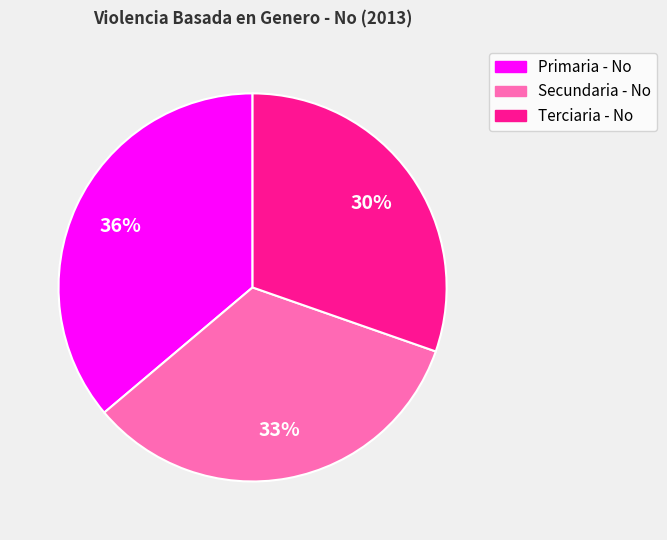

Does any single category account for the majority?

No